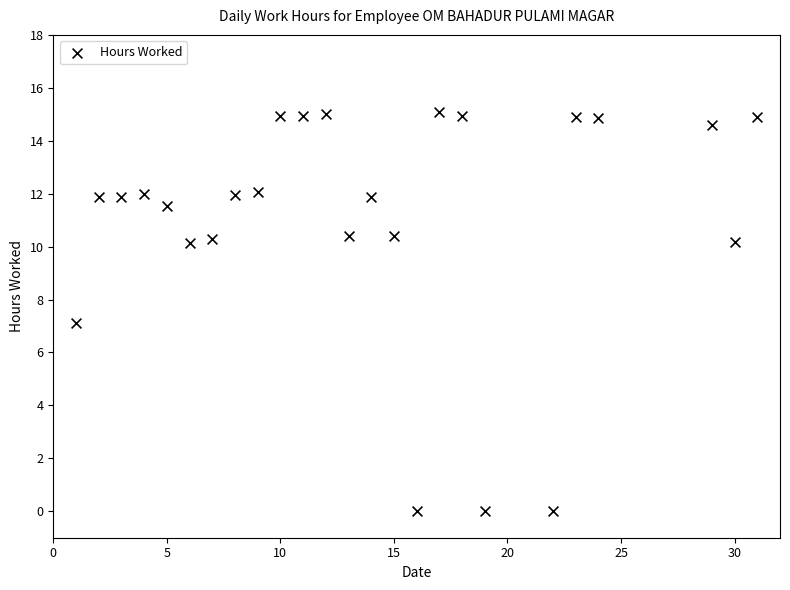

What is the range of X values (max minus min)?

30.0